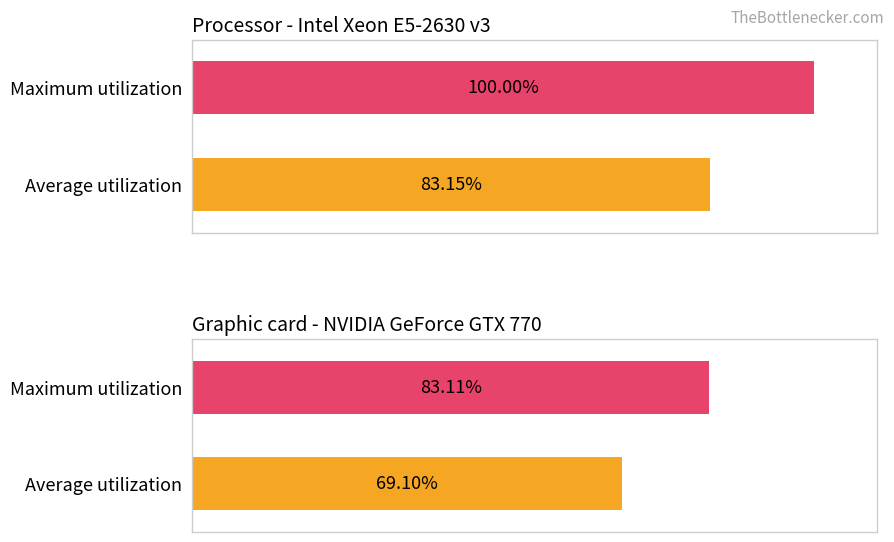

Count the number of data series in this chart.

2